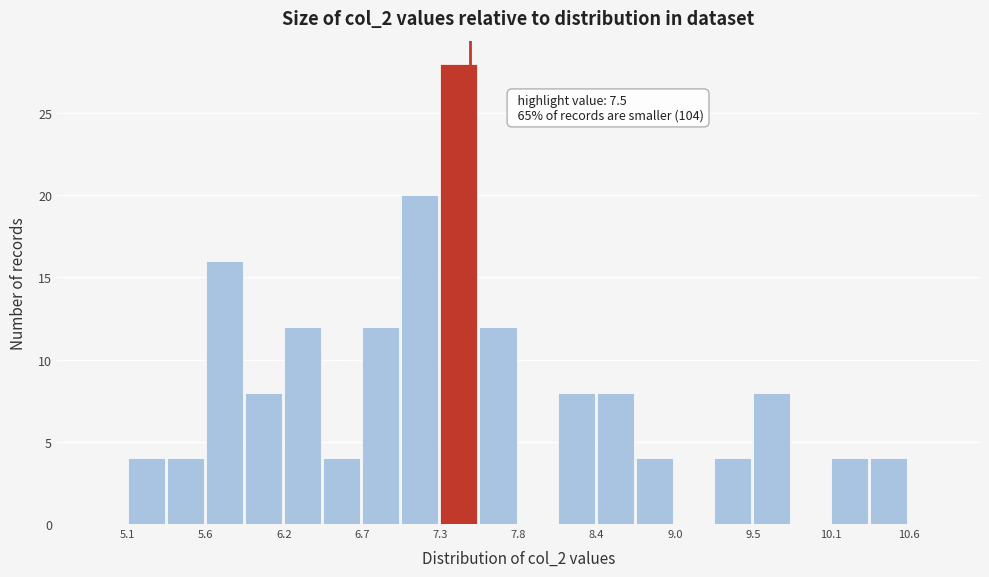

Around what value on the x-axis is the tallest bar? Give the approximate position of its centre, as read against the axis.

7.4